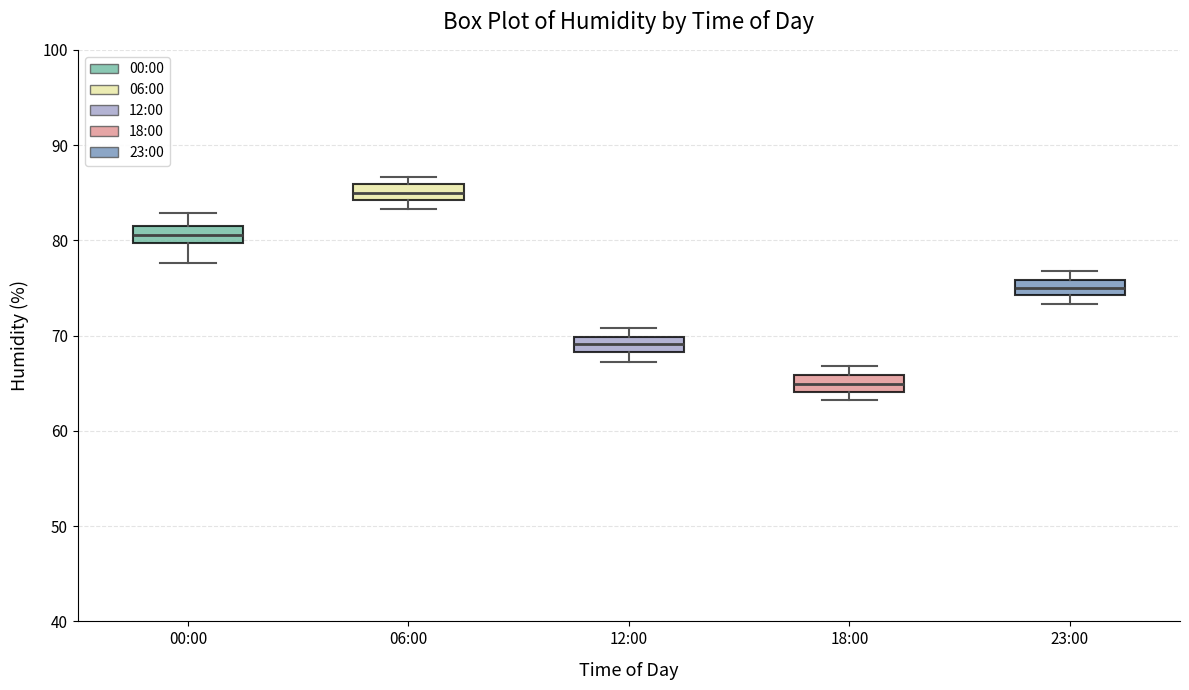

Reading left to right, read every box against the y-axis: the position of its median line, the range the box covers, and the ends of its whiskers. The values are not printed on the chart, so give them approximately, as read against the axis.

00:00: median 81 (inside the box), box 80 to 81, whiskers 78 to 83
06:00: median 85, box 84 to 86, whiskers 83 to 87
12:00: median 69, box 68 to 70, whiskers 67 to 71
18:00: median 65, box 64 to 66, whiskers 63 to 67
23:00: median 75, box 74 to 76, whiskers 73 to 77